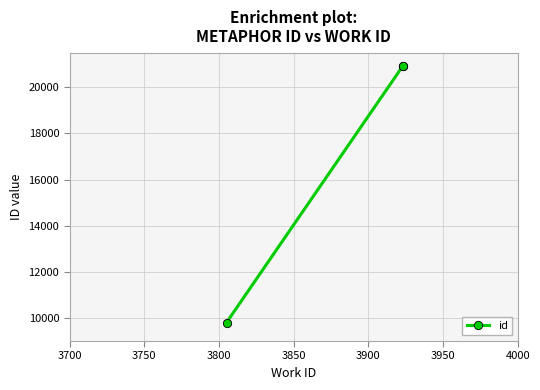

The value at 3800 is 5615. True or false?

False